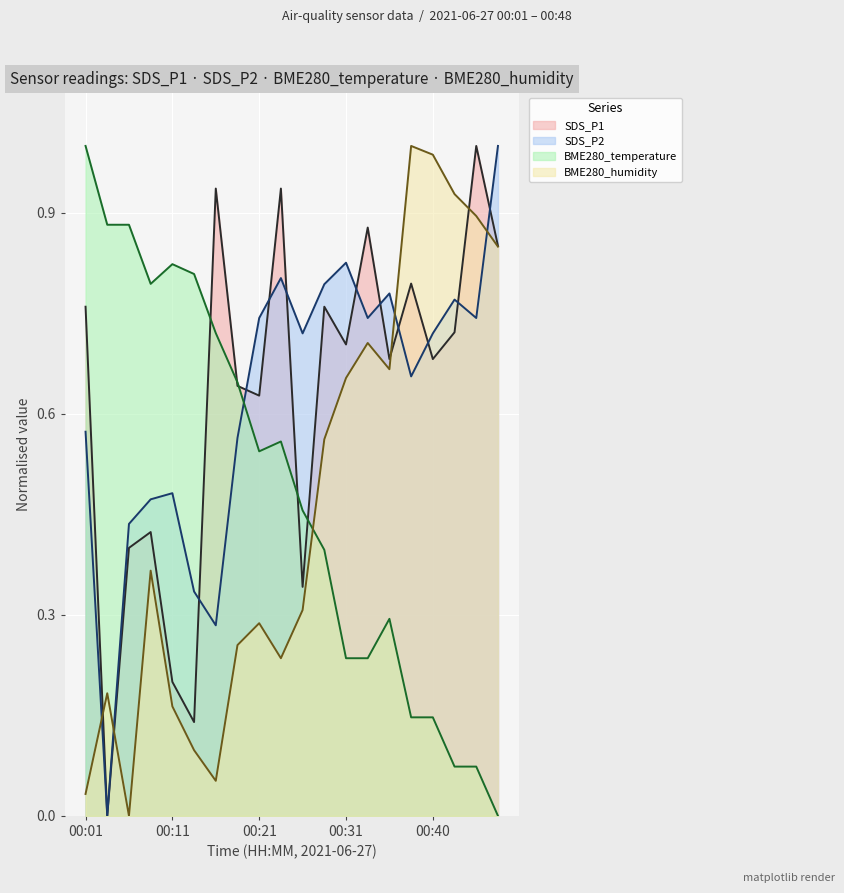

After their last crossing, which series has the higher values: BME280_humidity or BME280_temperature?

BME280_humidity